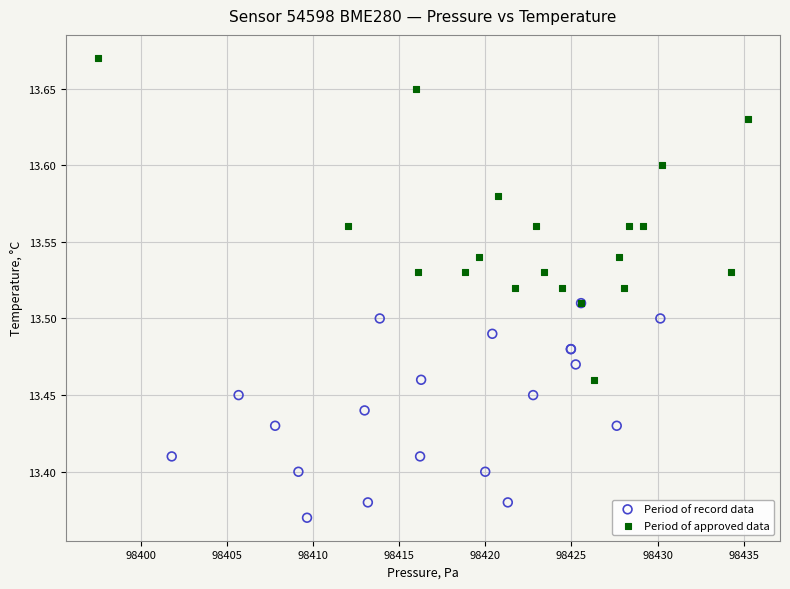

Which series contains the highest Y value?

Period of approved data